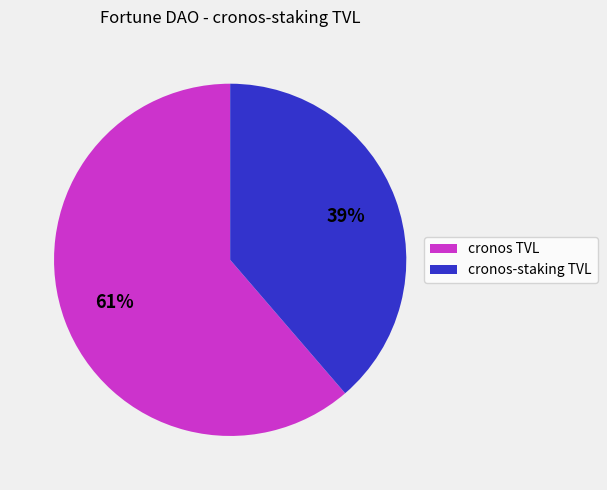

To the nearest percent, what is the average slice percentage?

50%